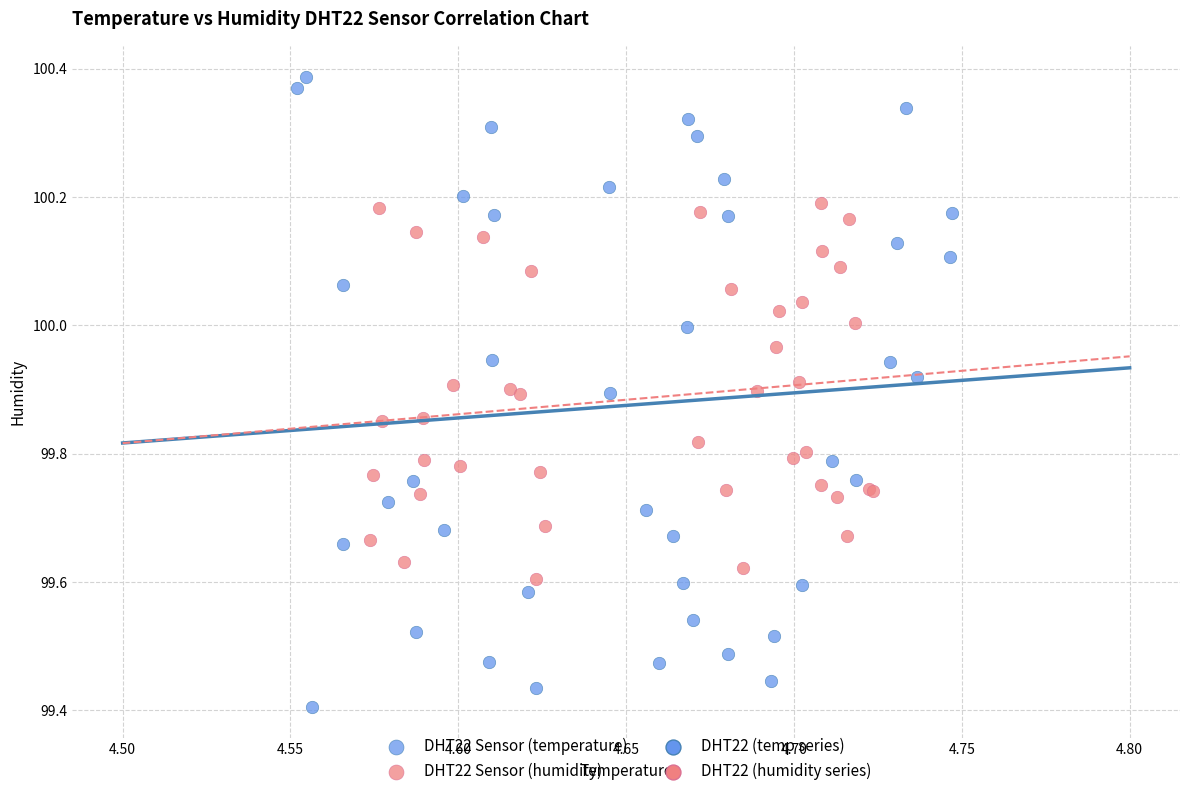

Which series has the widest spread of Y values?

DHT22 Sensor (temperature)